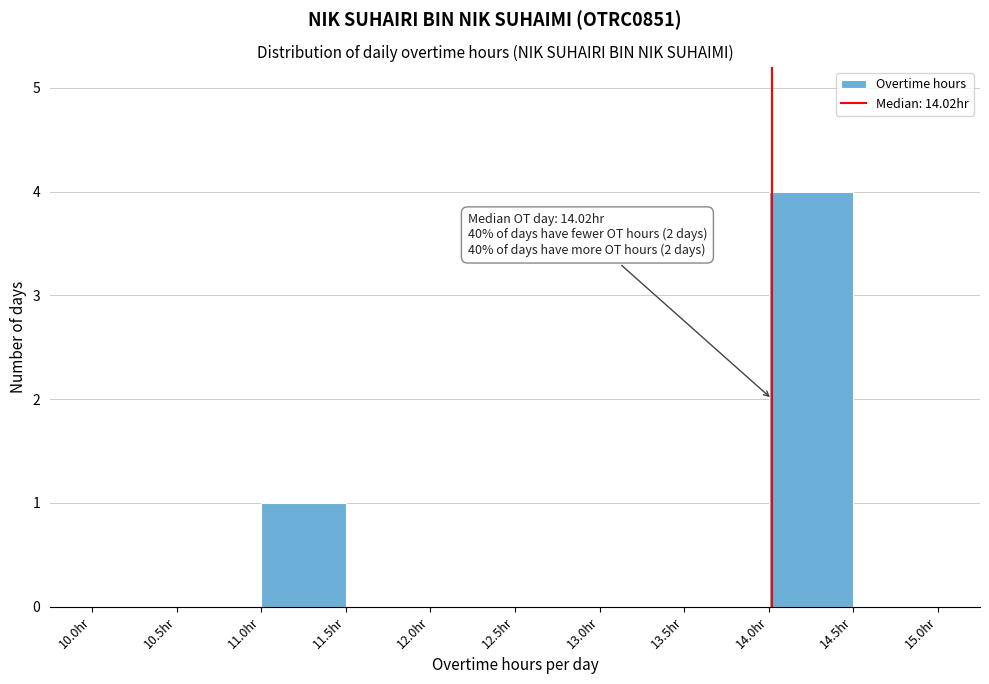

Which range on the x-axis has the tallest bar?

14.0 to 14.5